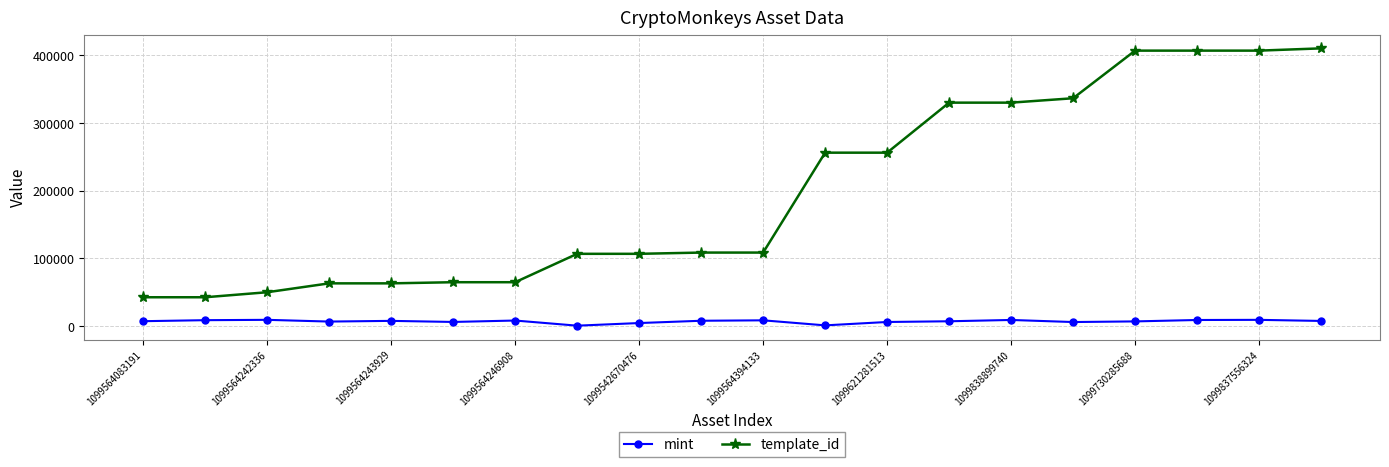

What is the difference between the maximum and minimum values in the mint series?

8627